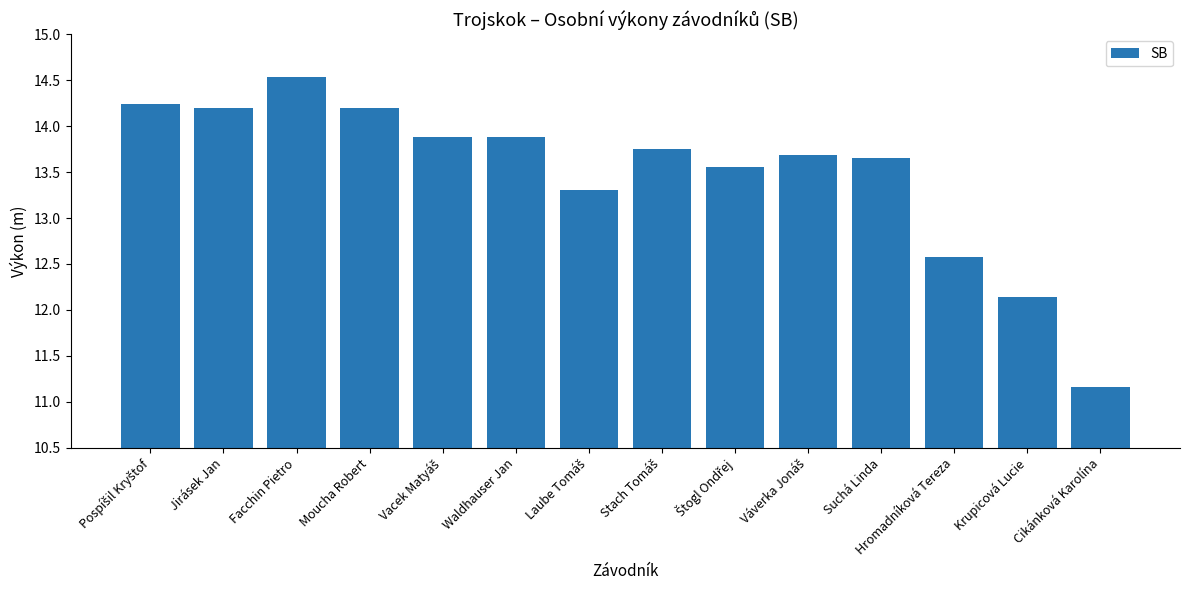

What value does the data have at Waldhauser Jan?

13.9